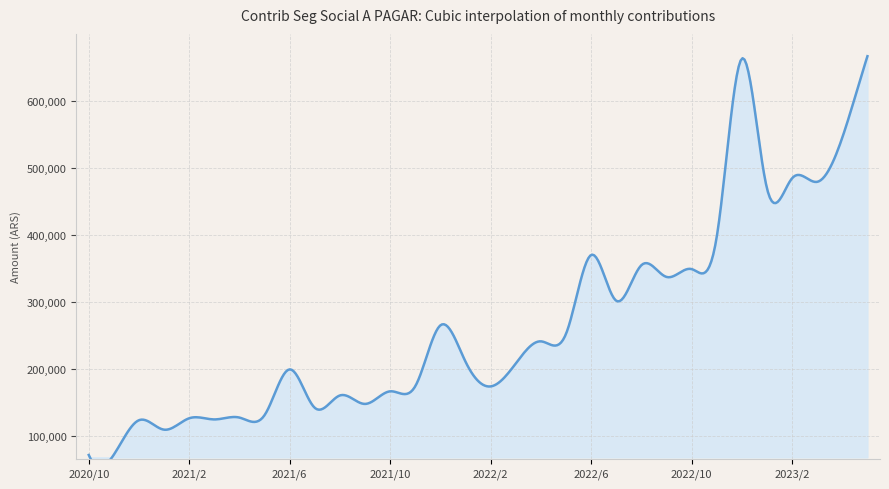

Rank the categories by value from lowest to highest.

2020/10, 2020/11, 2021/1, 2020/12, 2021/3, 2021/2, 2021/4, 2021/5, 2021/7, 2021/9, 2021/8, 2021/10, 2022/2, 2021/11, 2021/6, 2022/3, 2022/1, 2022/4, 2022/5, 2021/12, 2022/7, 2022/9, 2022/10, 2022/8, 2022/6, 2022/11, 2023/1, 2023/3, 2023/2, 2023/4, 2022/12, 2023/5